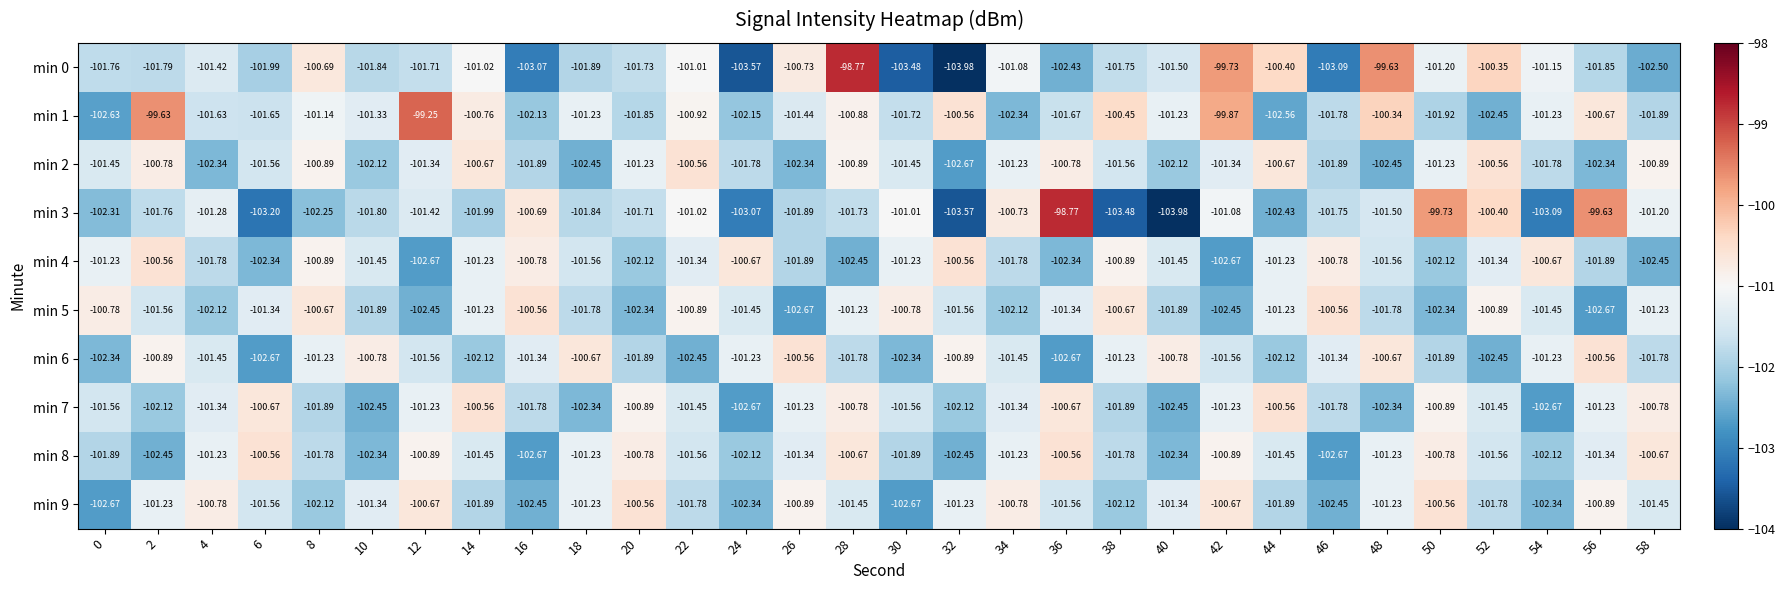

Which series has the largest total across all categories?

min 1